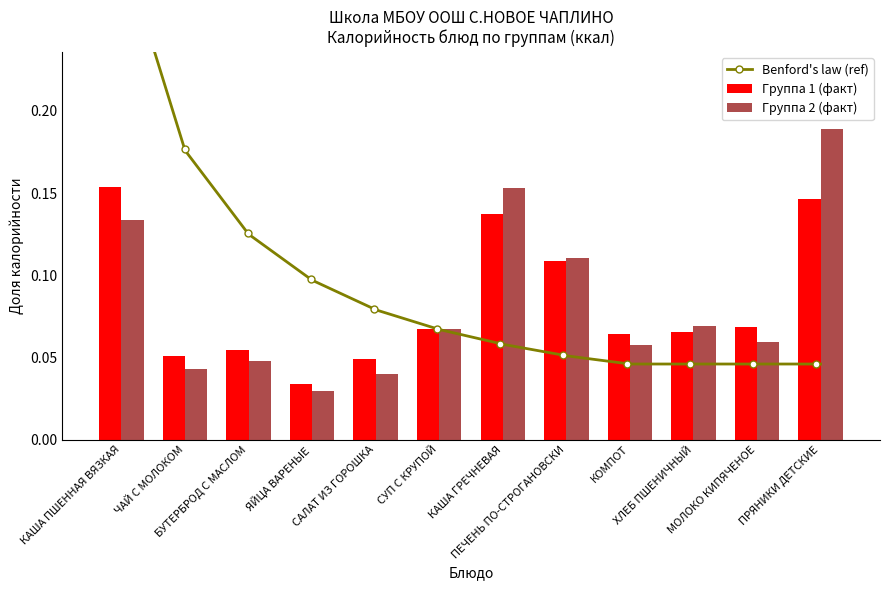

Are the bars horizontal?

No